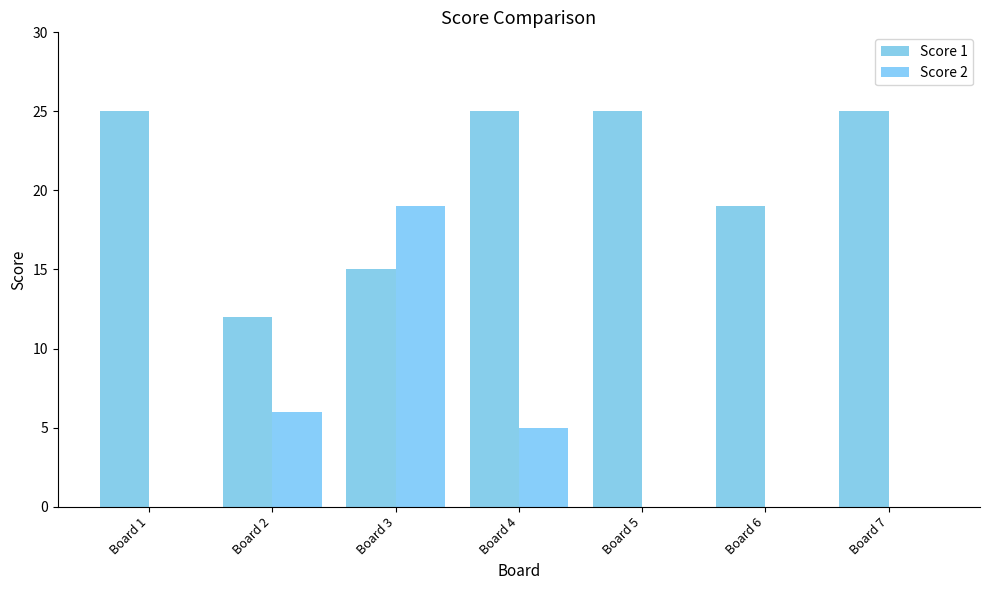

How many distinct data groups are displayed?

2